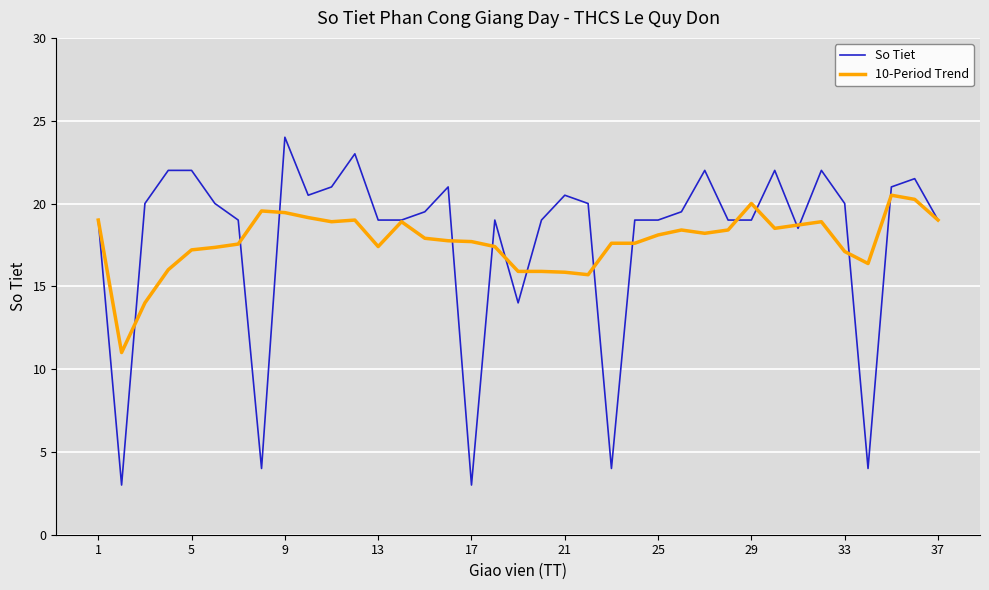

List the series in order of their peak value, highest first.

So Tiet, 10-Period Trend